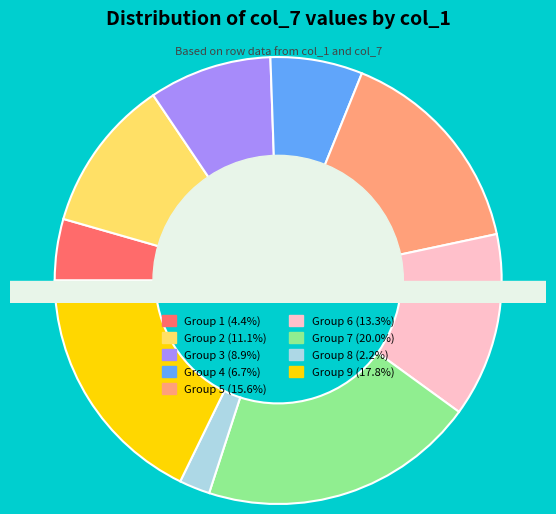

To the nearest percent, what is the combined percentage of 1 and 9?

22%